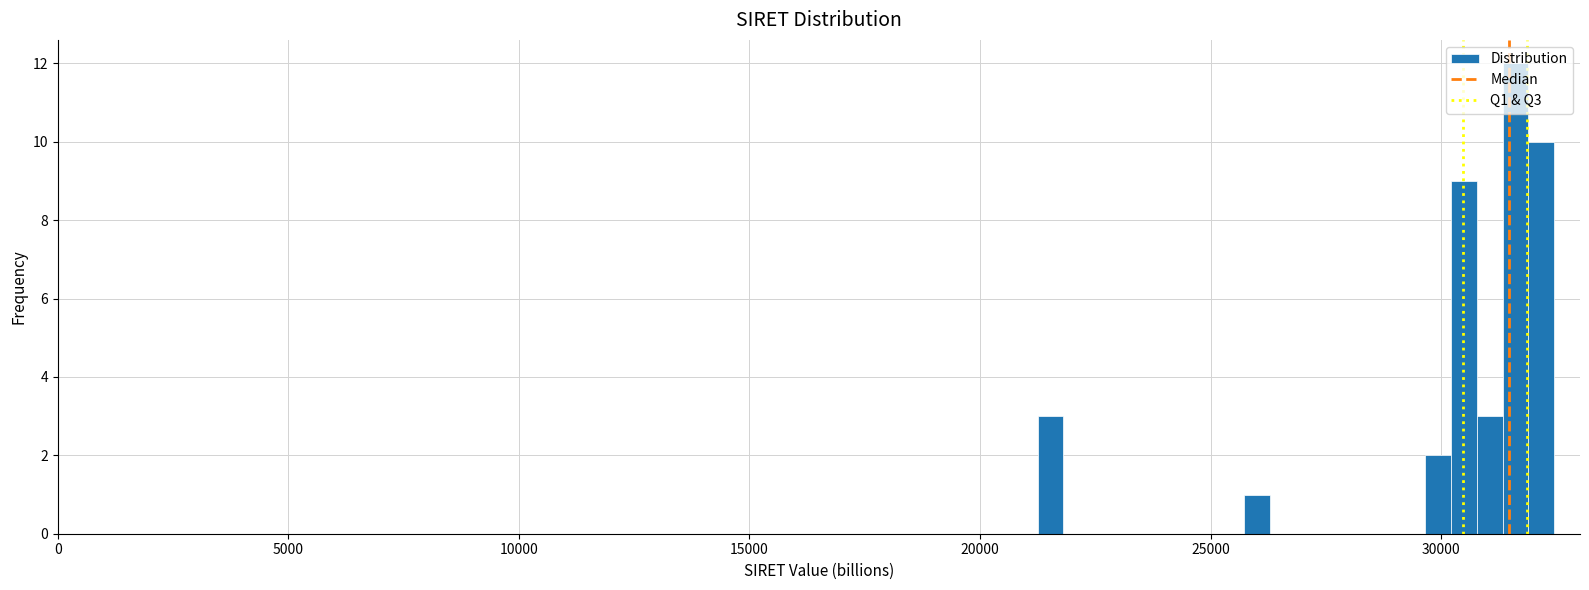

Around what value on the x-axis is the tallest bar? Give the approximate position of its centre, as read against the axis.

31500